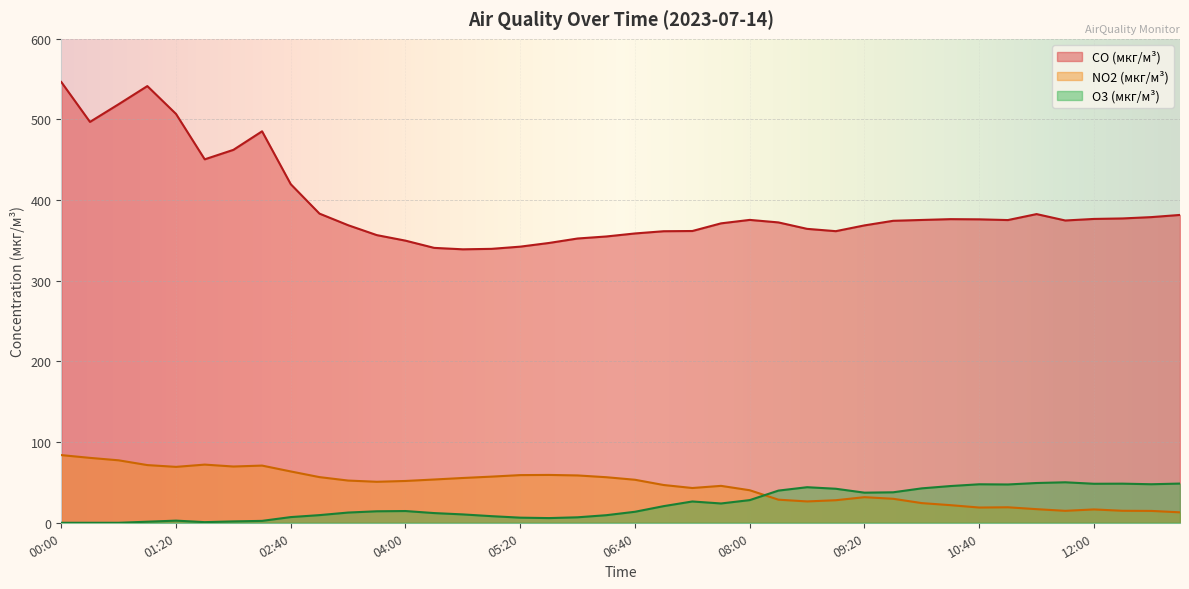

True or false: O3 (мкг/м³) and CO (мкг/м³) intersect in this chart.

False